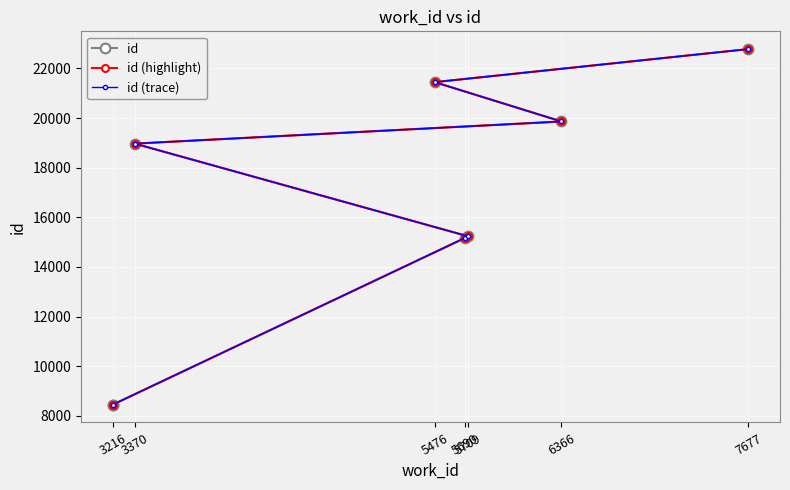

How many lines are shown in the chart?

3